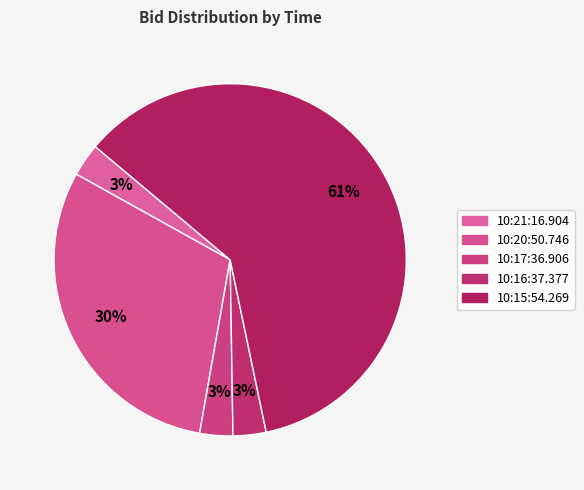

Which category has the smallest portion of the pie?

10:21:16.904